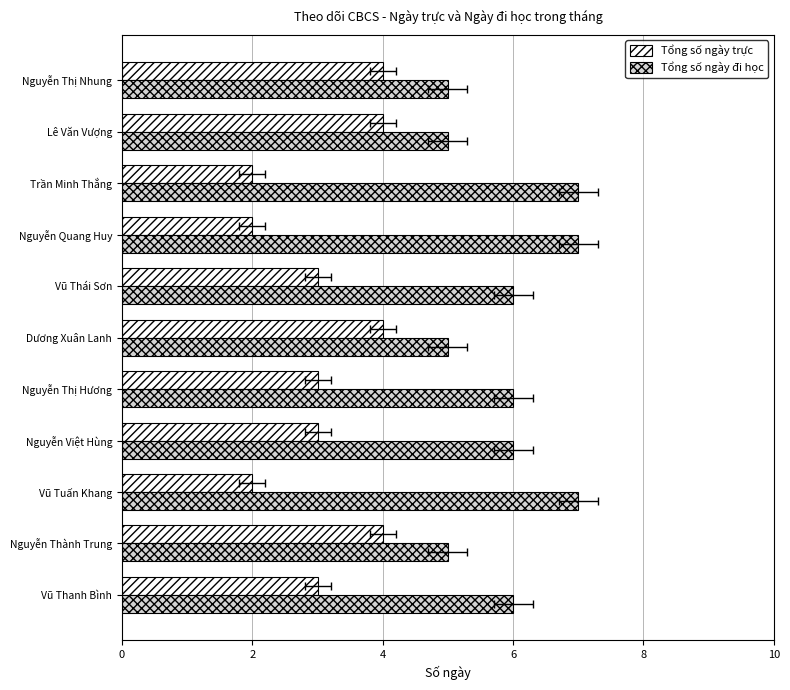

What is the sum of the Tổng số ngày đi học values at Dương Xuân Lanh and Trần Minh Thắng?

12